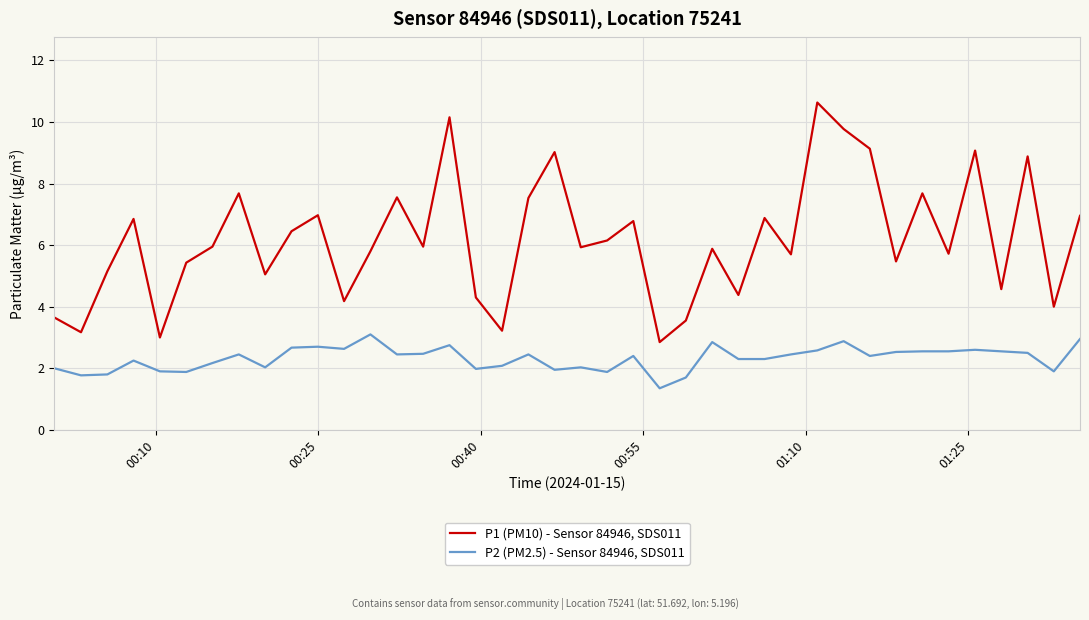

True or false: P2 (PM2.5) - Sensor 84946, SDS011 and P1 (PM10) - Sensor 84946, SDS011 cross at least once.

False